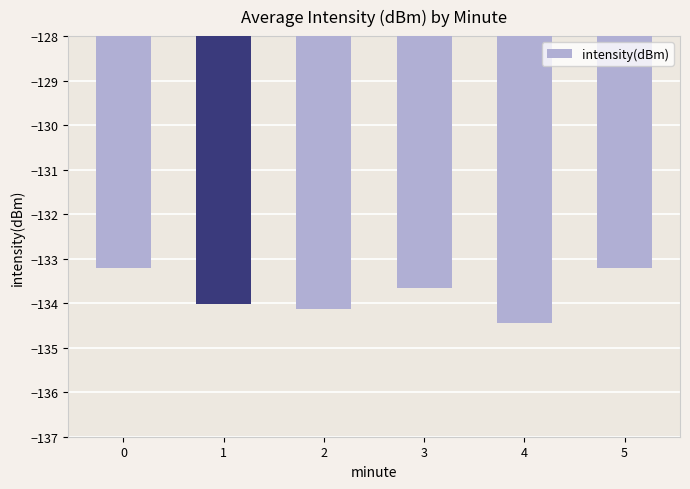

What is the change in value from 2 to 5?

+0.9